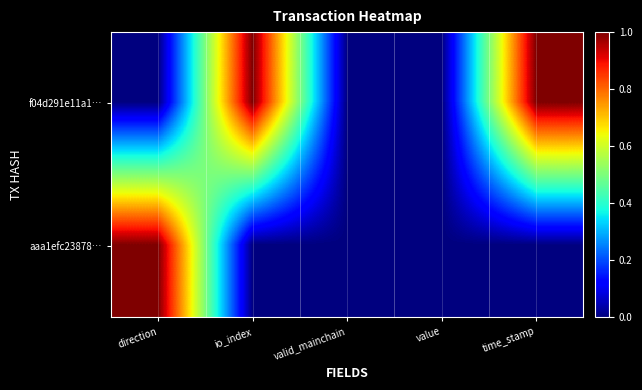

How many distinct data groups are displayed?

2